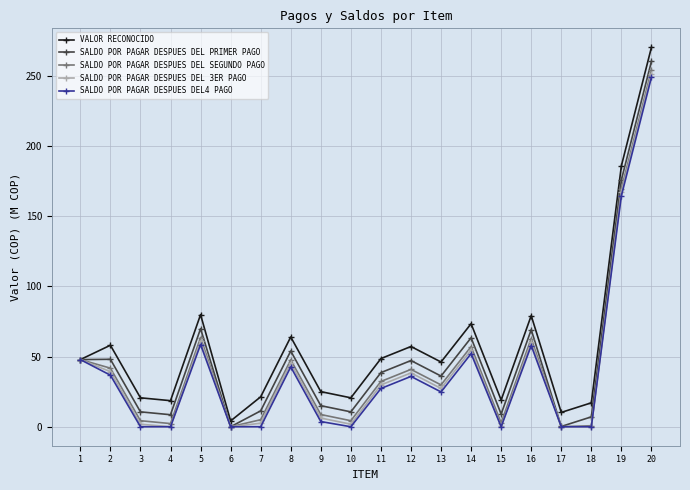

Which series has the largest total across all categories?

VALOR RECONOCIDO